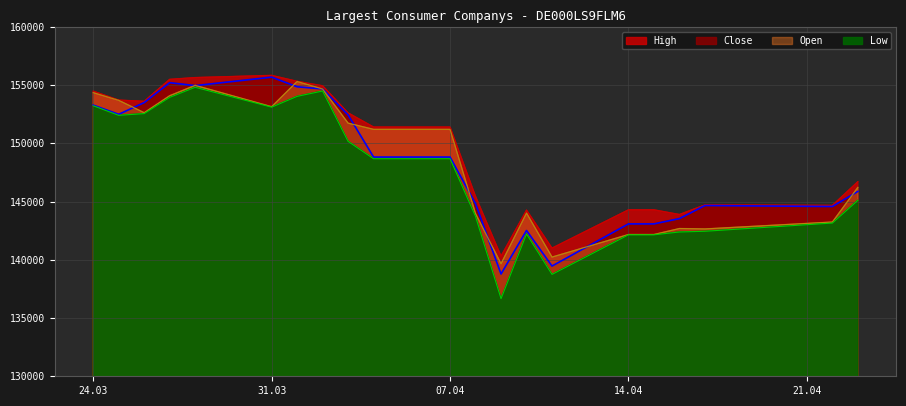

What is the difference between the maximum and minimum values in the High series?

15520